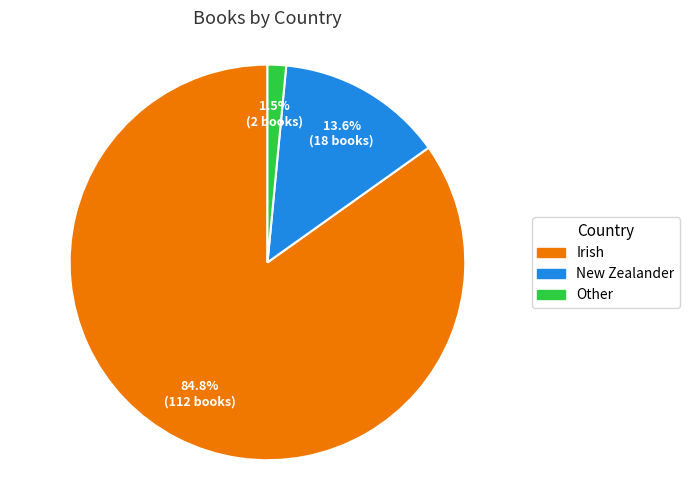

How much of the chart is everything except New Zealander?

86.4%